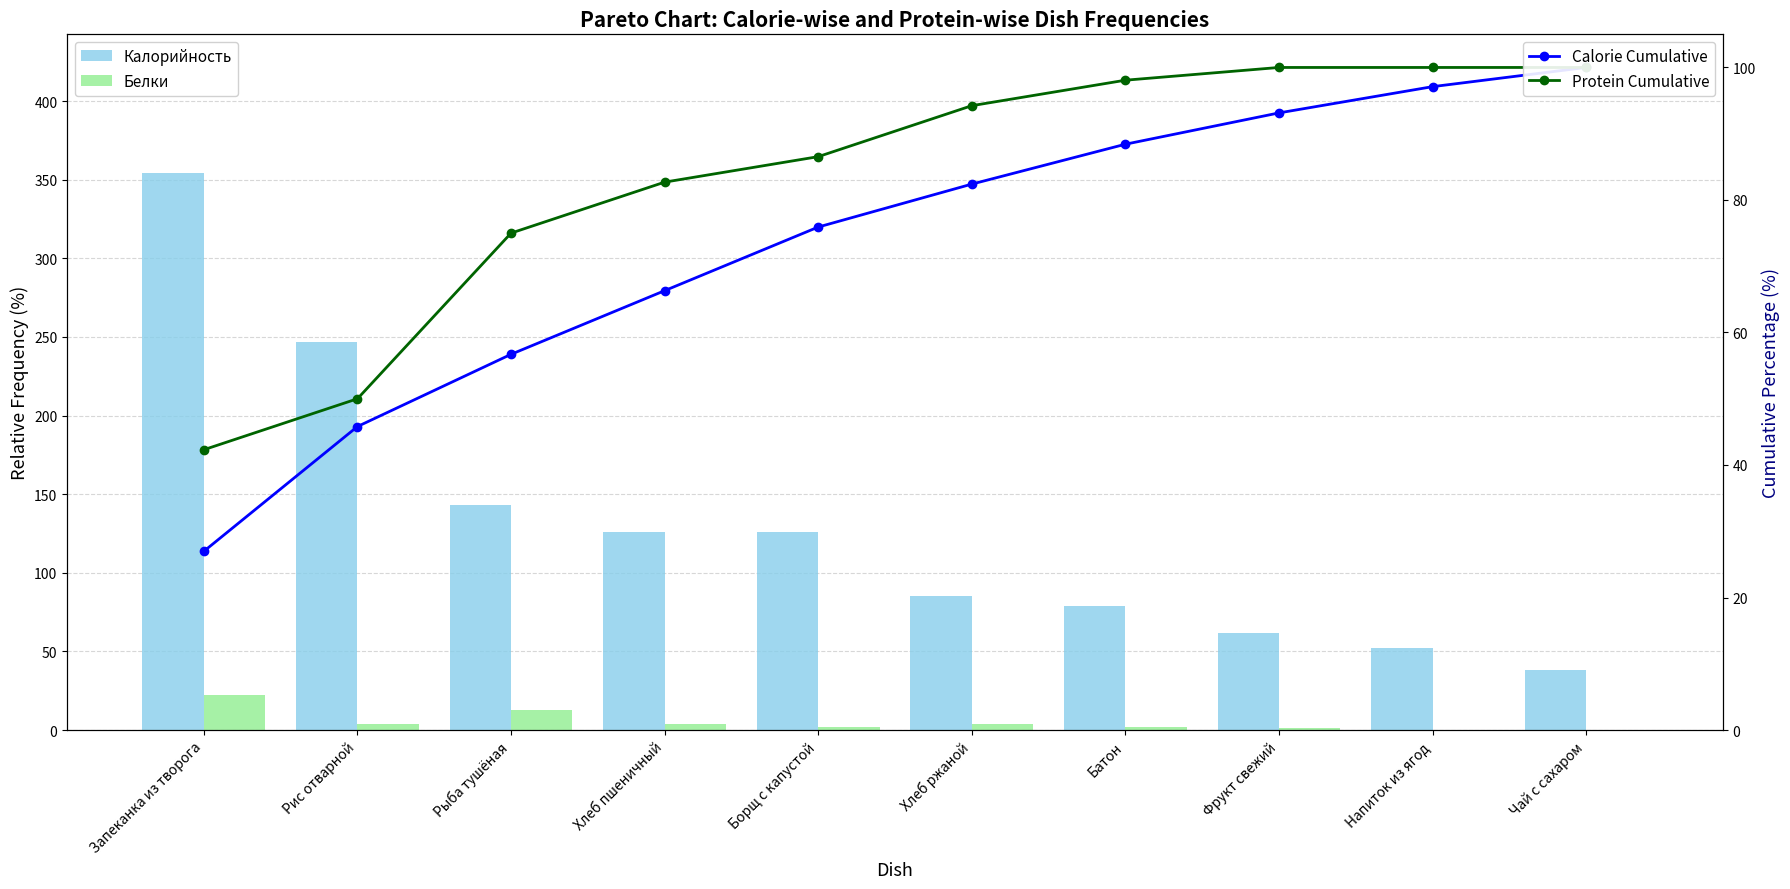

Reading left to right, list all the values displayed in this chart.

Калорийность: Запеканка из творога=354.0	Рис отварной=247.0	Рыба тушёная=143.0	Хлеб пшеничный=126.0	Борщ с капустой=126.0	Хлеб ржаной=85.0	Батон=79.0	Фрукт свежий=62.0	Напиток из ягод=52.0	Чай с сахаром=38.0
Белки: Запеканка из творога=22.0	Рис отварной=4.0	Рыба тушёная=13.0	Хлеб пшеничный=4.0	Борщ с капустой=2.0	Хлеб ржаной=4.0	Батон=2.0	Фрукт свежий=1.0	Напиток из ягод=0.0	Чай с сахаром=0.0
Calorie Cumulative: Запеканка из творога=27.0	Рис отварной=45.8	Рыба тушёная=56.7	Хлеб пшеничный=66.3	Борщ с капустой=75.9	Хлеб ржаной=82.4	Батон=88.4	Фрукт свежий=93.1	Напиток из ягод=97.1	Чай с сахаром=100.0
Protein Cumulative: Запеканка из творога=42.3	Рис отварной=50.0	Рыба тушёная=75.0	Хлеб пшеничный=82.7	Борщ с капустой=86.5	Хлеб ржаной=94.2	Батон=98.1	Фрукт свежий=100.0	Напиток из ягод=100.0	Чай с сахаром=100.0